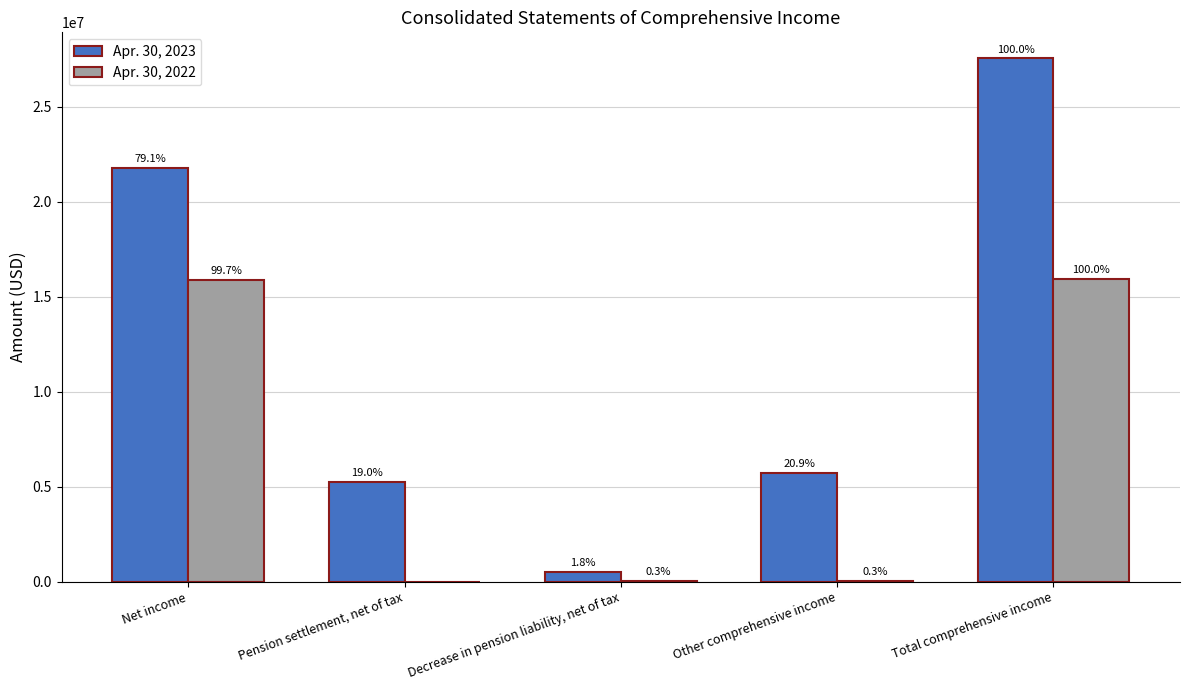

Is the value of Apr. 30, 2022 at Pension settlement, net of tax greater than the value of Apr. 30, 2023 at Other comprehensive income?

No